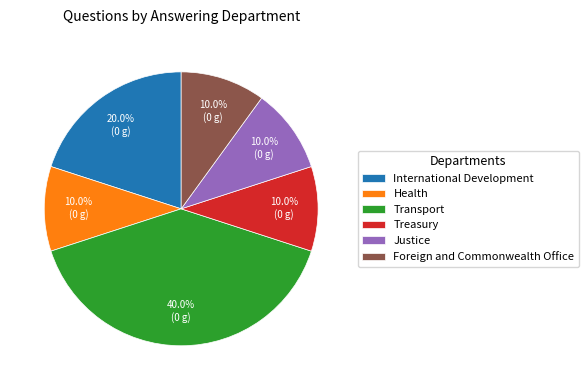

To the nearest percent, what is the average slice percentage?

17%